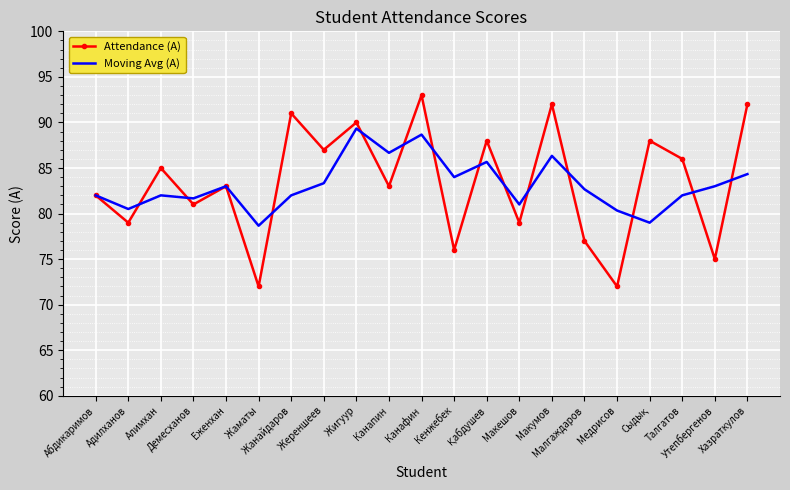

What is the lowest value of the Attendance (А) series?

72.0